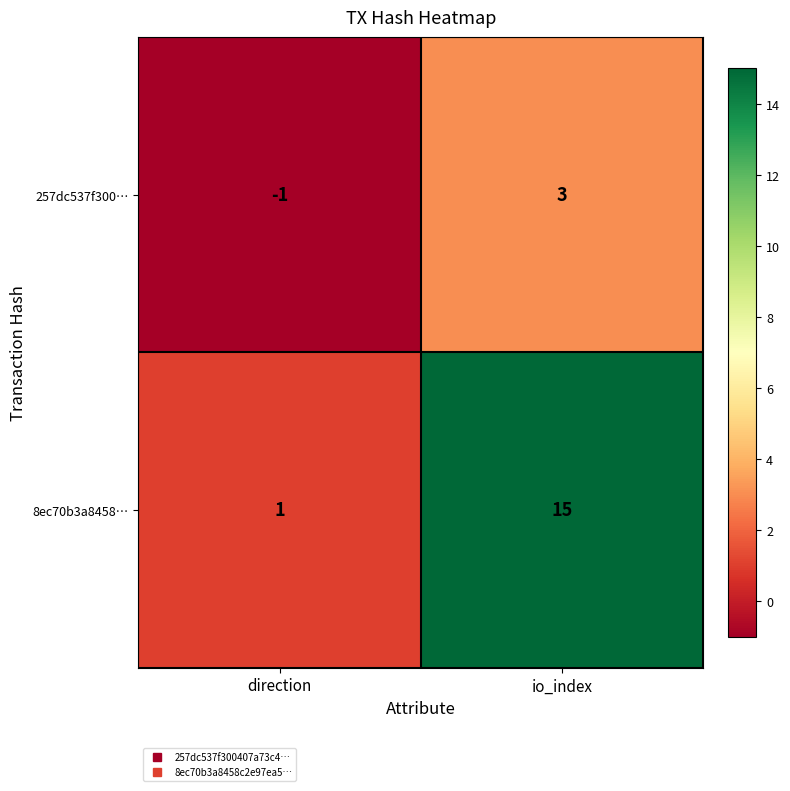

At how many categories does at least one series exceed 4?

1